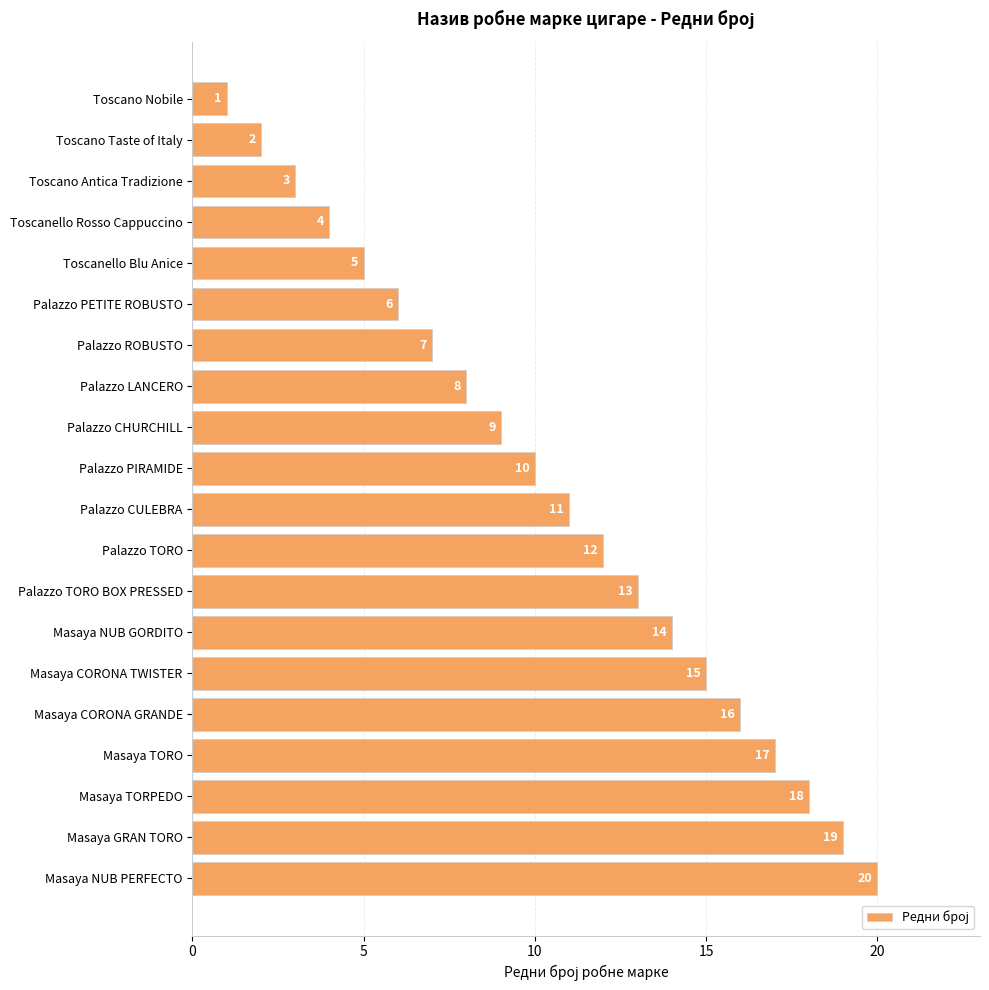

List the labels in order of value, smallest first.

Toscano Nobile, Toscano Taste of Italy, Toscano Antica Tradizione, Toscanello Rosso Cappuccino, Toscanello Blu Anice, Palazzo PETITE ROBUSTO, Palazzo ROBUSTO, Palazzo LANCERO, Palazzo CHURCHILL, Palazzo PIRAMIDE, Palazzo CULEBRA, Palazzo TORO, Palazzo TORO BOX PRESSED, Masaya NUB GORDITO, Masaya CORONA TWISTER, Masaya CORONA GRANDE, Masaya TORO, Masaya TORPEDO, Masaya GRAN TORO, Masaya NUB PERFECTO